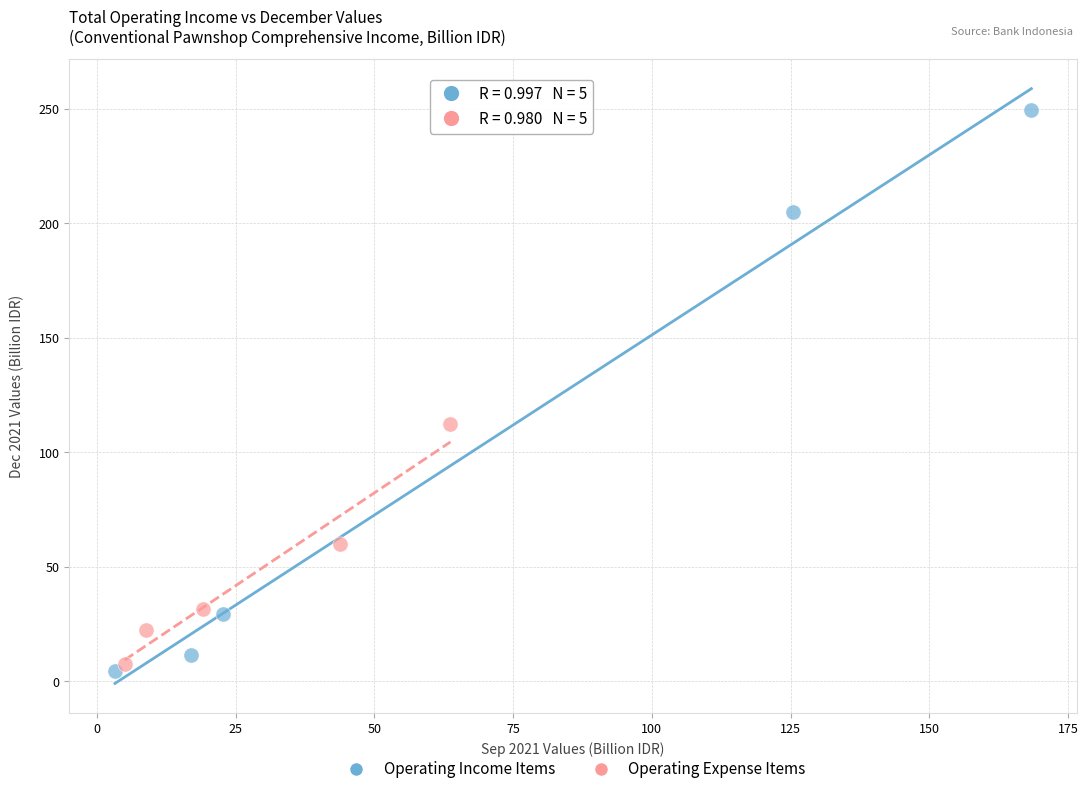

Which series reaches the minimum Y coordinate?

Operating Income Items